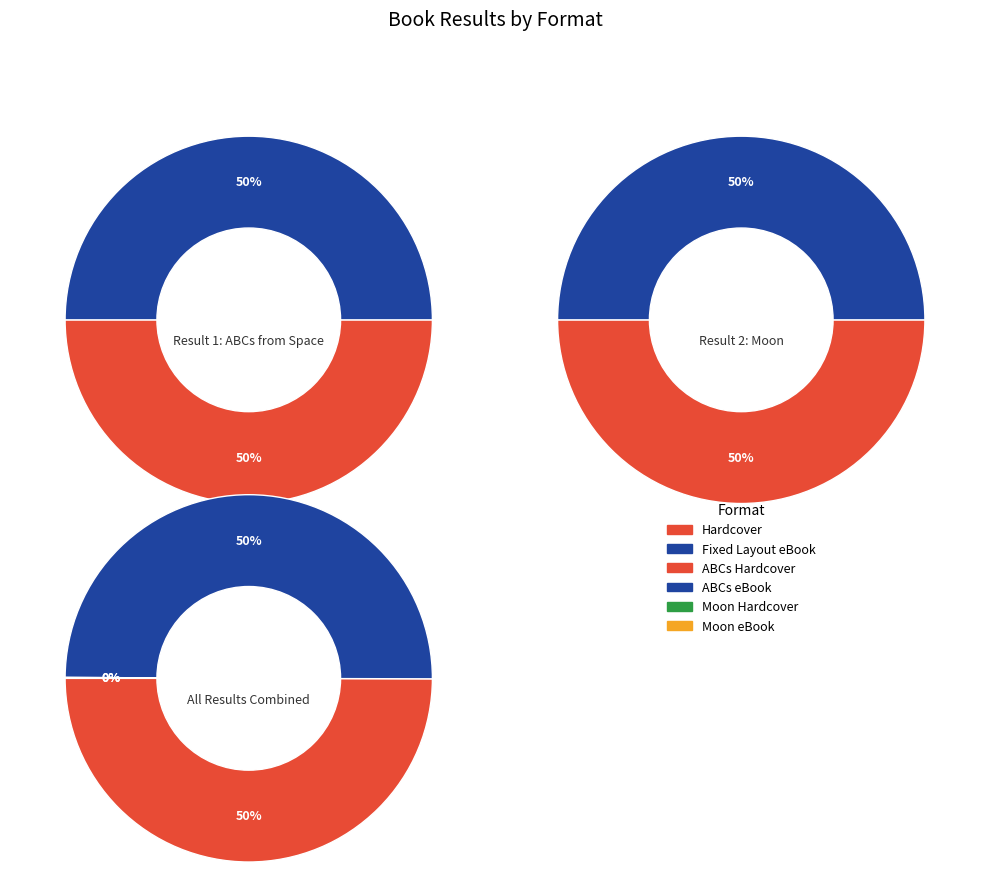

Which series has the largest range (max minus min)?

ABCs from Space